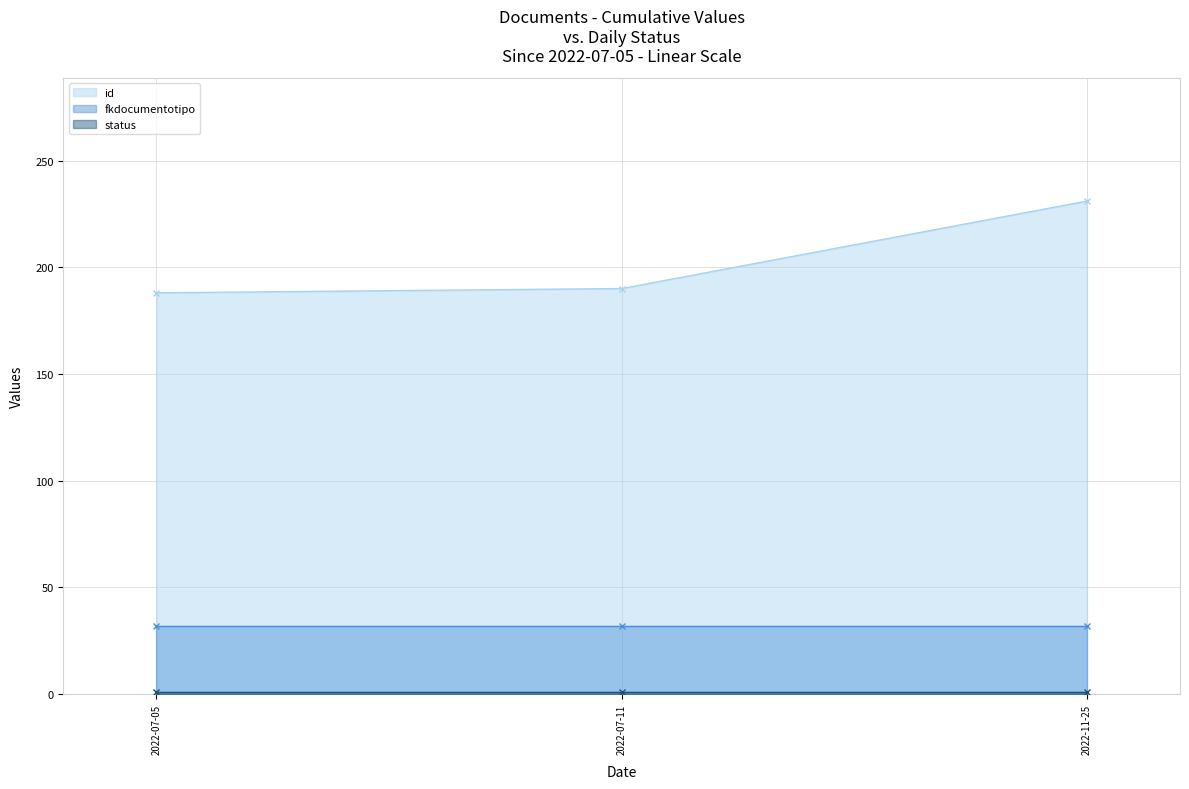

Reading right to left, list all the values displayed in this chart.

id: 2022-11-25=231	2022-07-11=190	2022-07-05=188
fkdocumentotipo: 2022-11-25=32	2022-07-11=32	2022-07-05=32
status: 2022-11-25=1	2022-07-11=1	2022-07-05=1